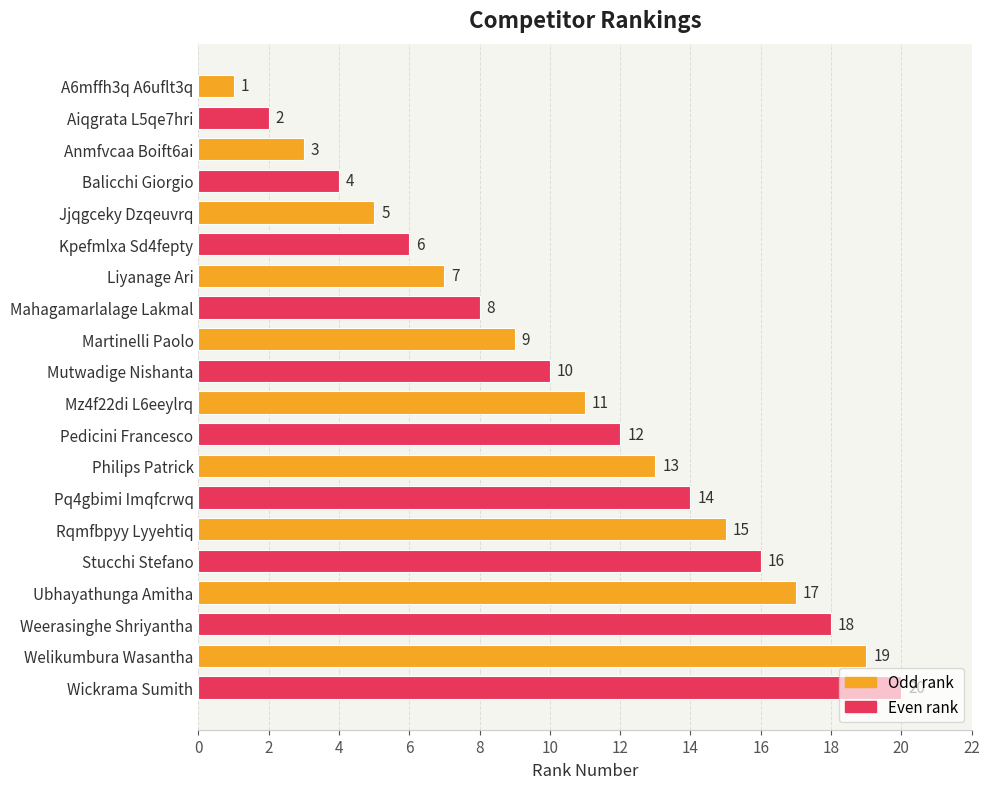

What is the ratio of the value at Pedicini Francesco to the value at Rqmfbpyy Lyyehtiq?

0.8